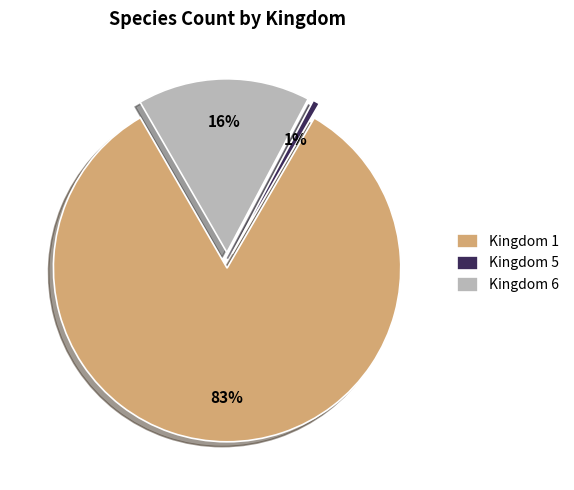

Is there any slice that represents more than half of the pie?

Yes